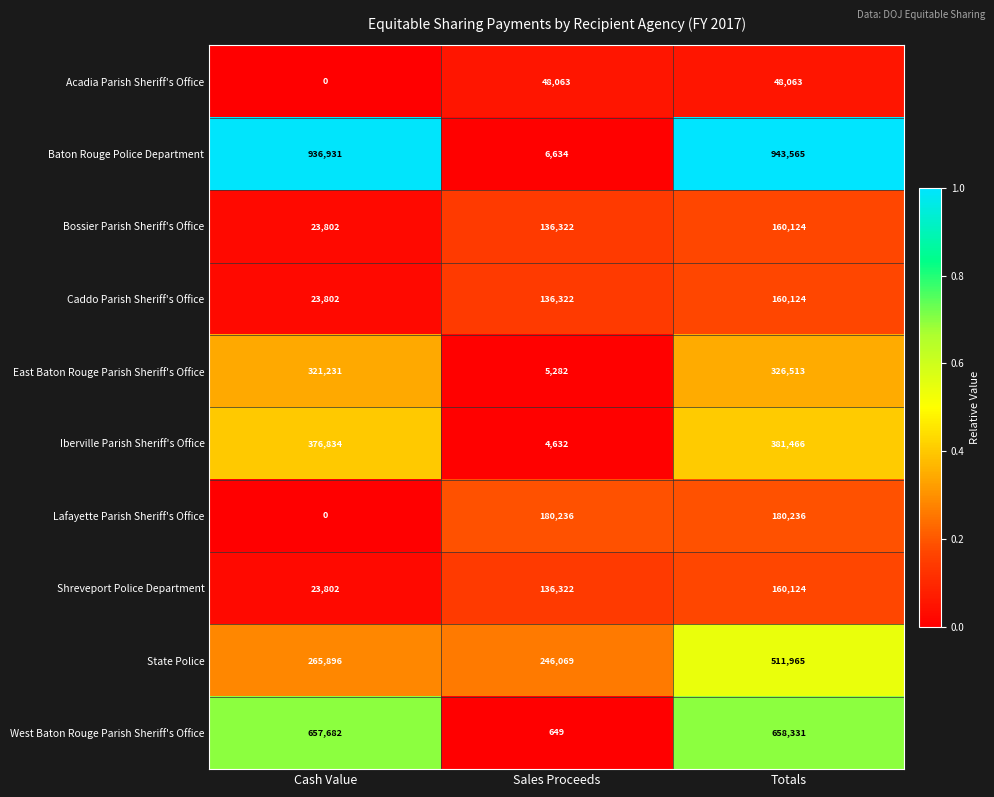

The value of Iberville Parish Sheriff's Office at Totals is 381466. True or false?

True